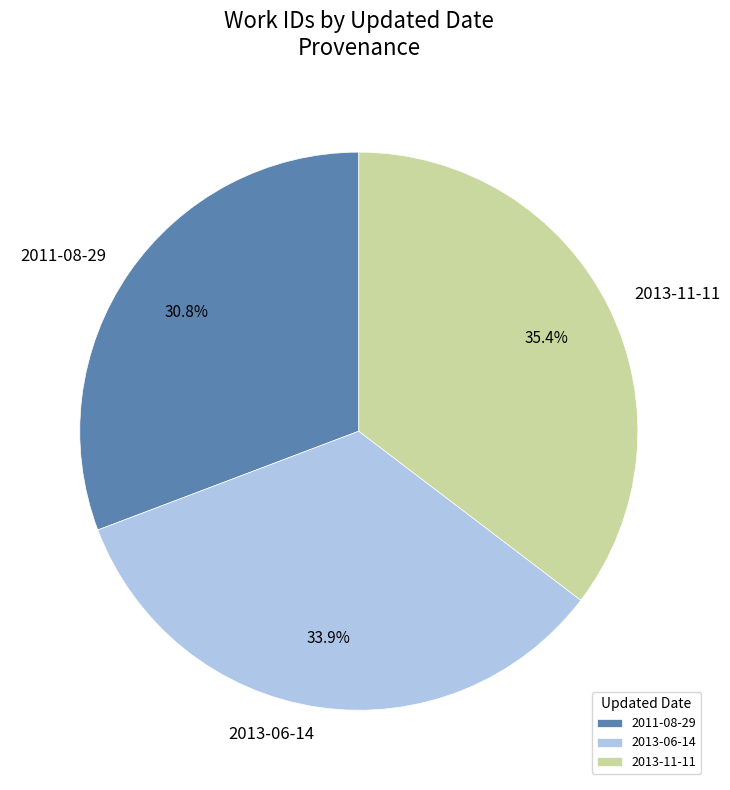

To the nearest percent, what is the combined percentage of 2013-11-11 and 2013-06-14?

69%